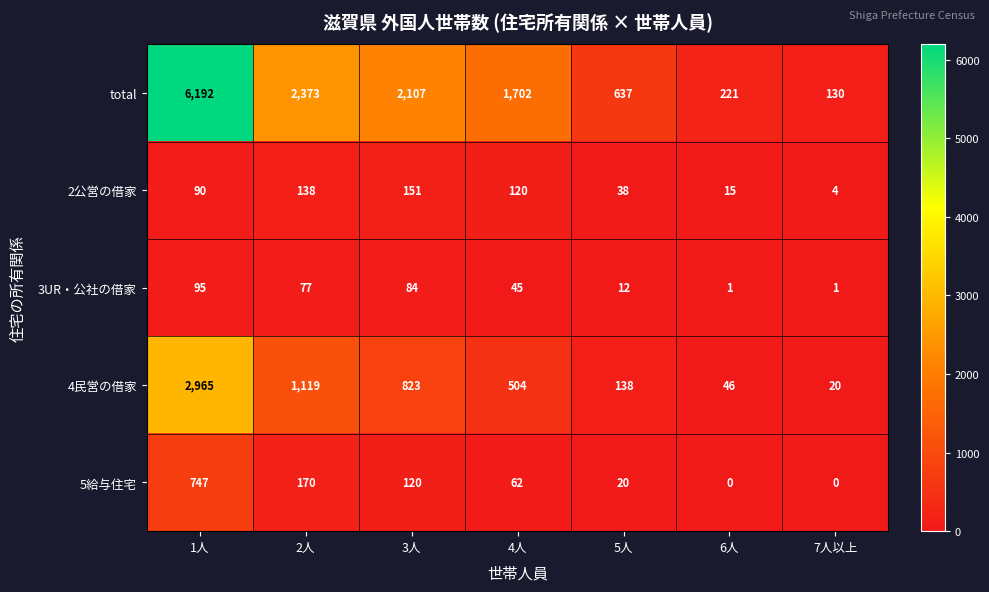

List the labels in order of 2公営の借家 value, largest first.

3人, 2人, 4人, 1人, 5人, 6人, 7人以上